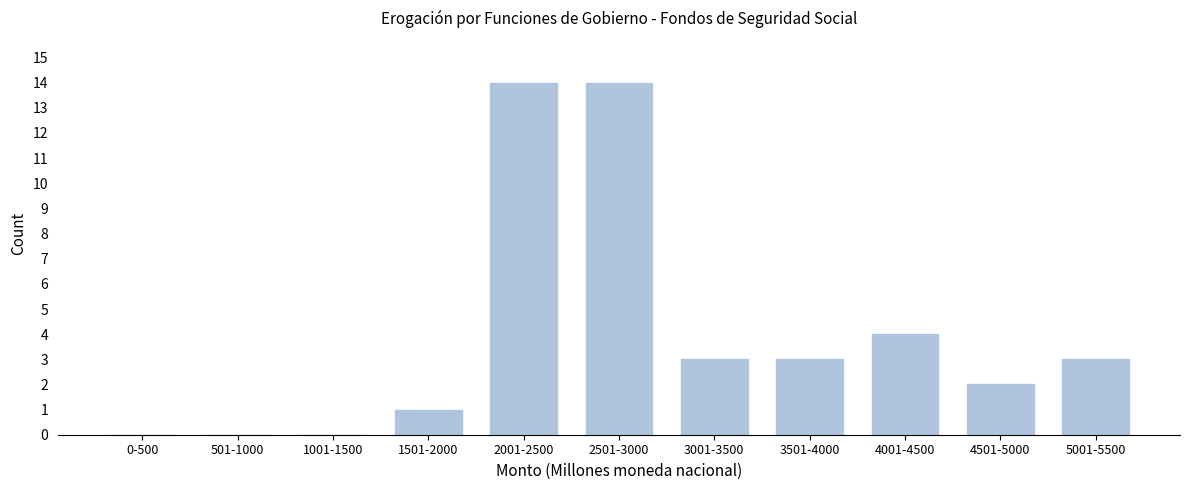

Reading right to left, transcribe all the data shown in this chart.

5001-5500=3	4501-5000=2	4001-4500=4	3501-4000=3	3001-3500=3	2501-3000=14	2001-2500=14	1501-2000=1	1001-1500=0	501-1000=0	0-500=0